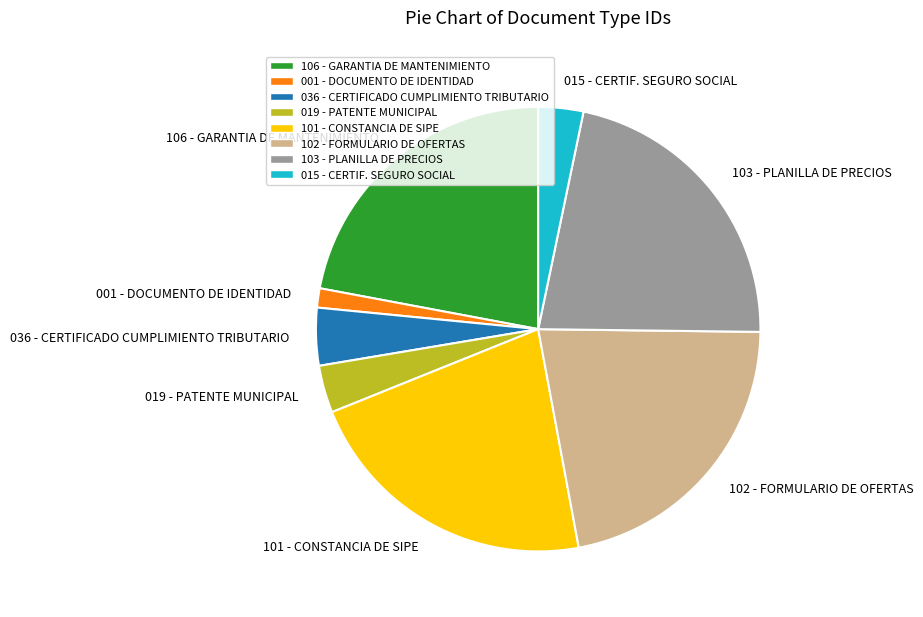

Approximately how many times larger is the value at 102 - FORMULARIO DE OFERTAS compared to 103 - PLANILLA DE PRECIOS?

1.0